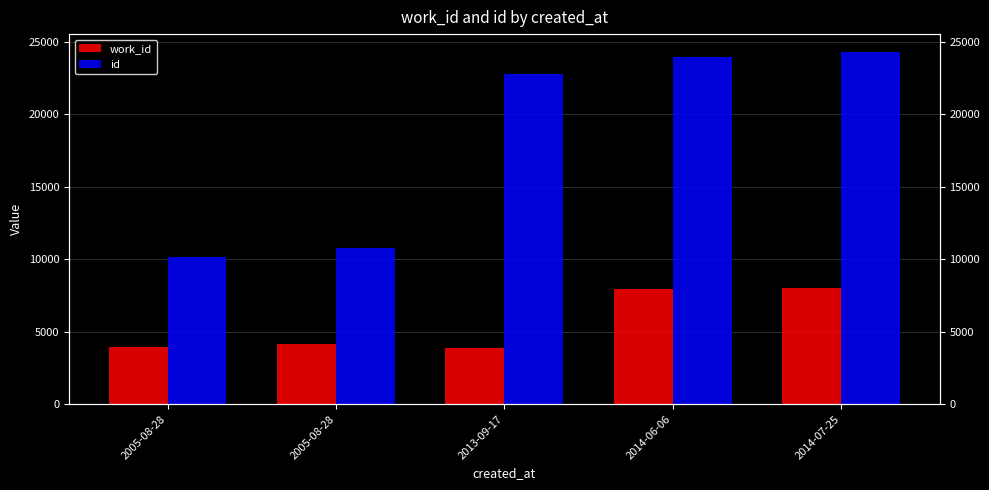

What is the approximate value of work_id at 2014-07-25, to the nearest 10?

7980